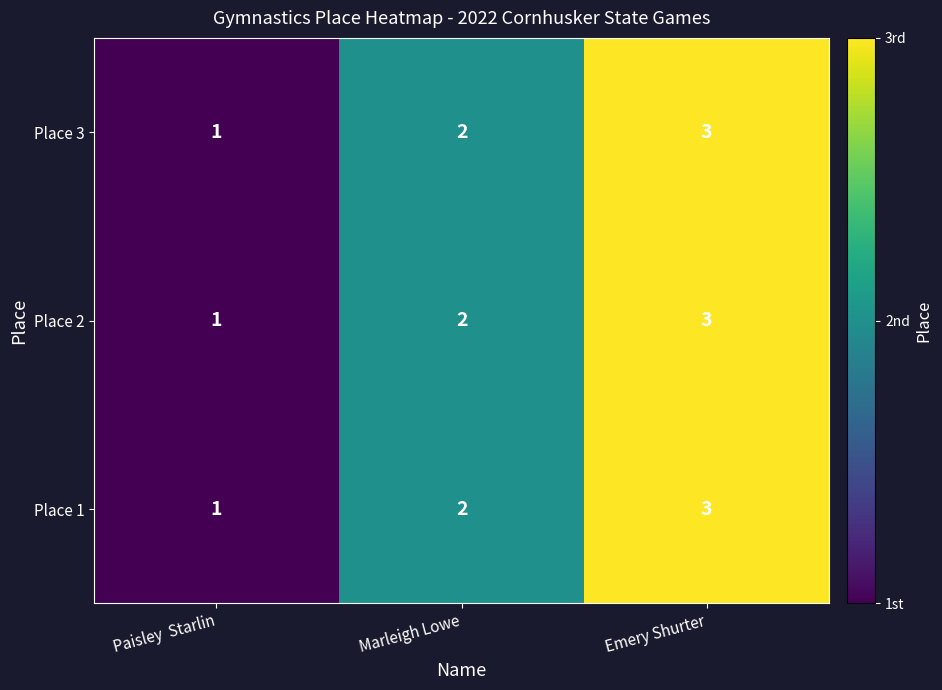

What is the maximum value shown in the chart?

3